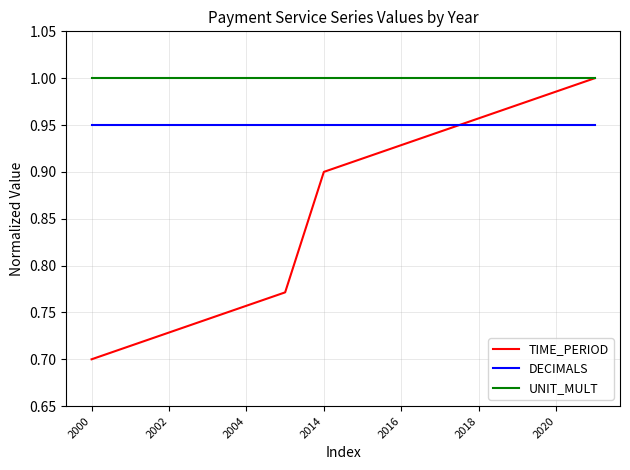

True or false: DECIMALS and UNIT_MULT intersect in this chart.

False